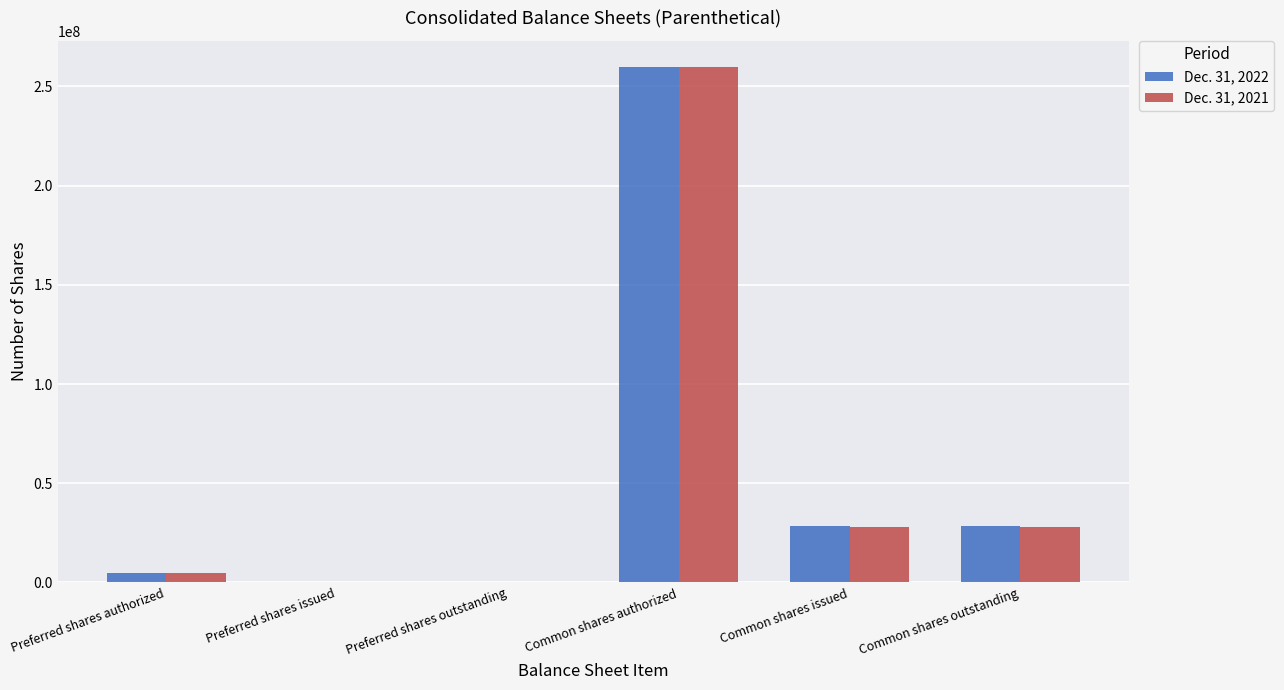

The Dec. 31, 2022 series shows 260000000 at Common shares authorized. True or false?

True